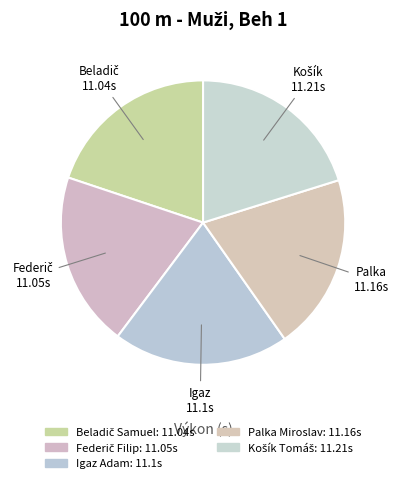

How many segments does this pie chart have?

5